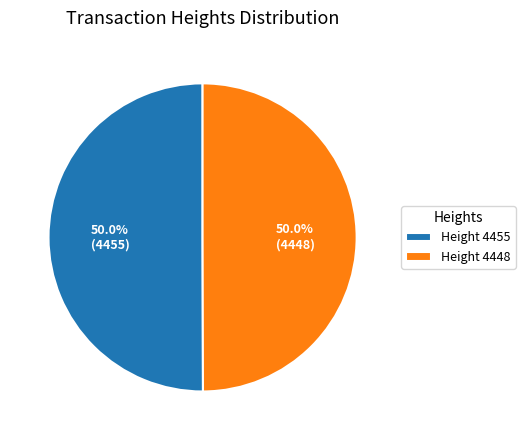

What is the ratio of the value at Height 4455 to the value at Height 4448?

1.0